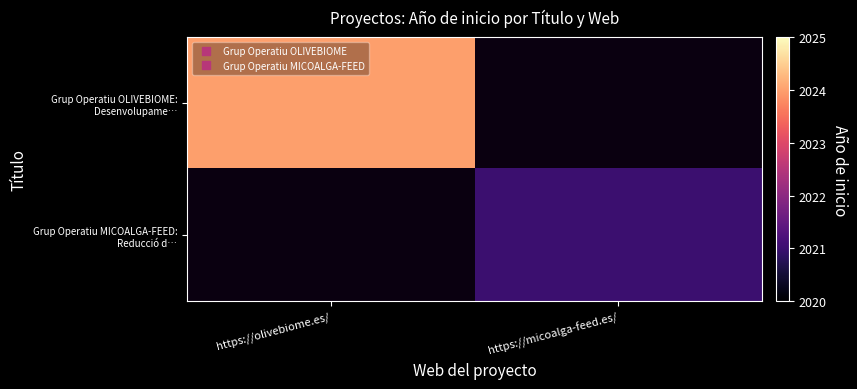

Which series has the largest range (max minus min)?

Grup Operatiu OLIVEBIOME: Desenvolupame…